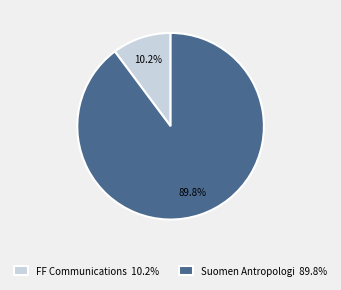

Count the number of slices in the pie.

2